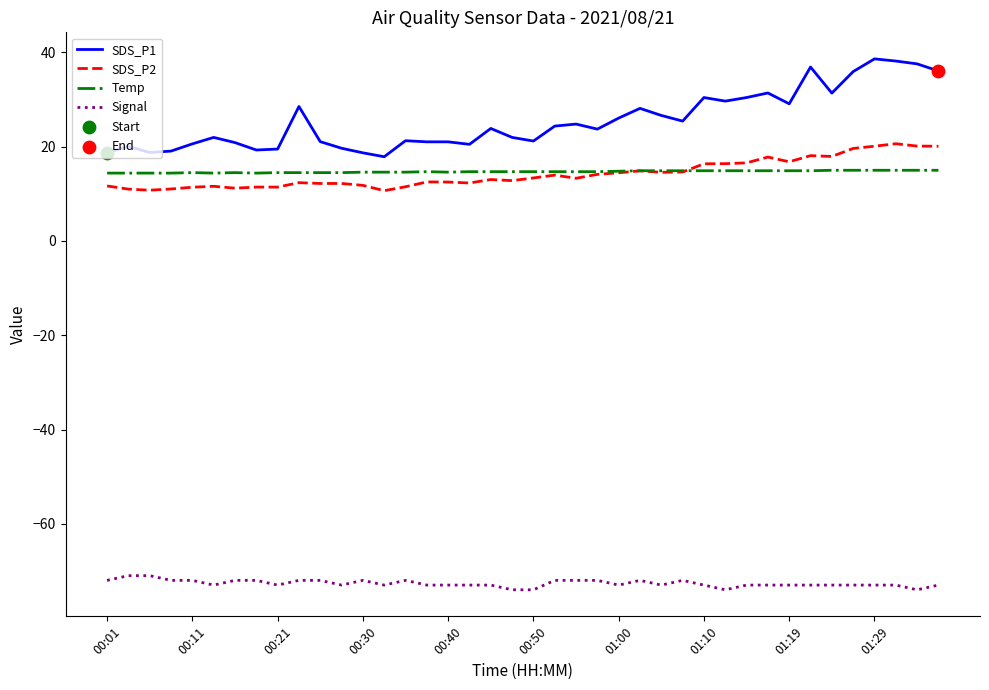

Which series has the largest total across all categories?

SDS_P1